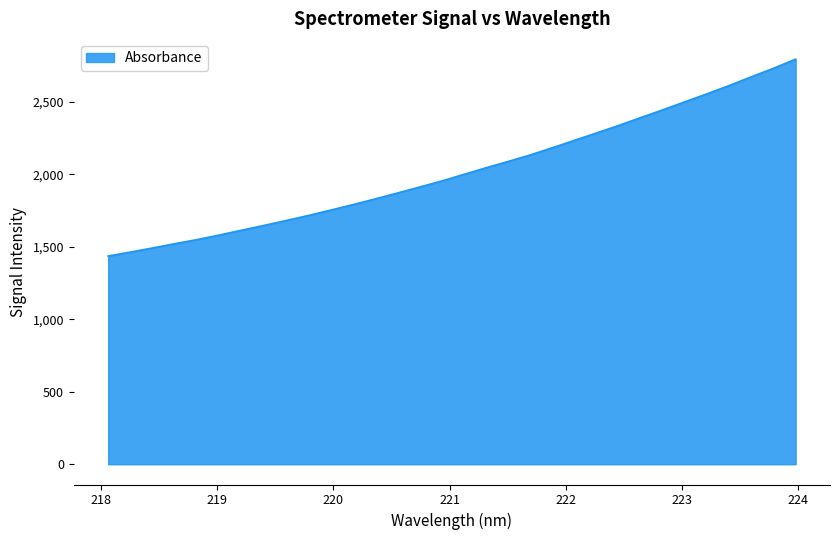

What is the difference between the maximum and minimum values?

1358.1